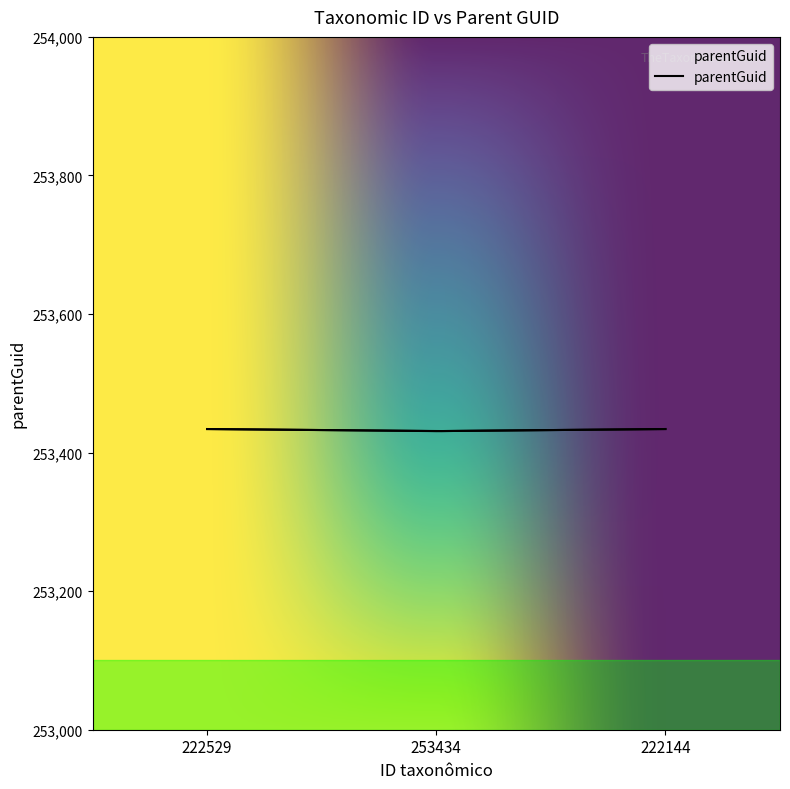

List the labels in order of value, largest first.

222529, 222144, 253434